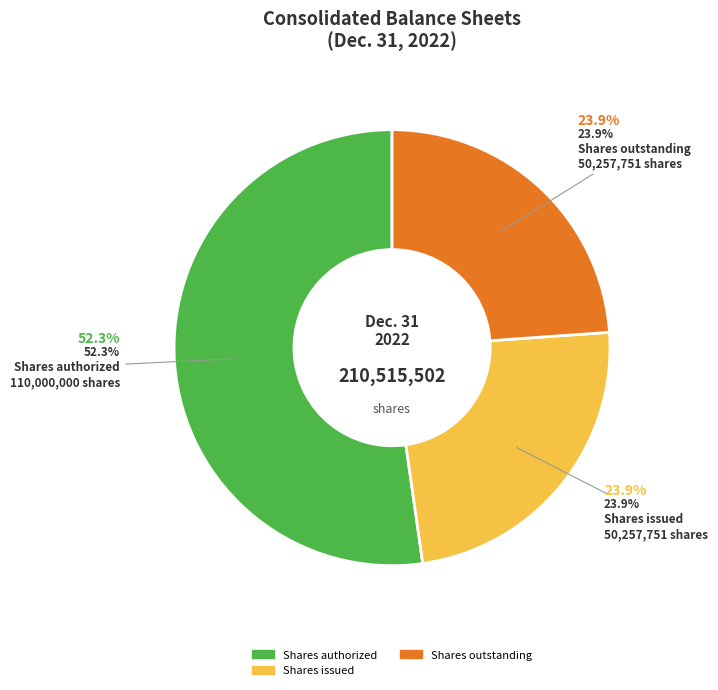

To the nearest percent, what is the combined percentage of Shares issued and Shares outstanding?

48%